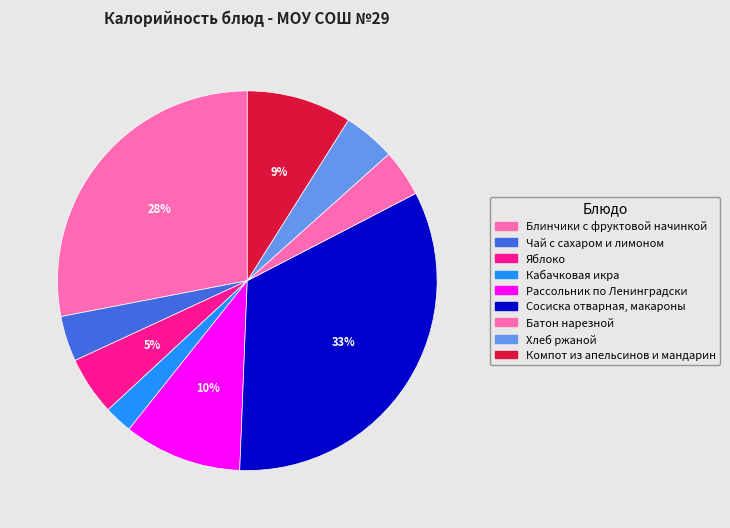

True or false: Кабачковая икра accounts for 2% of the total.

True